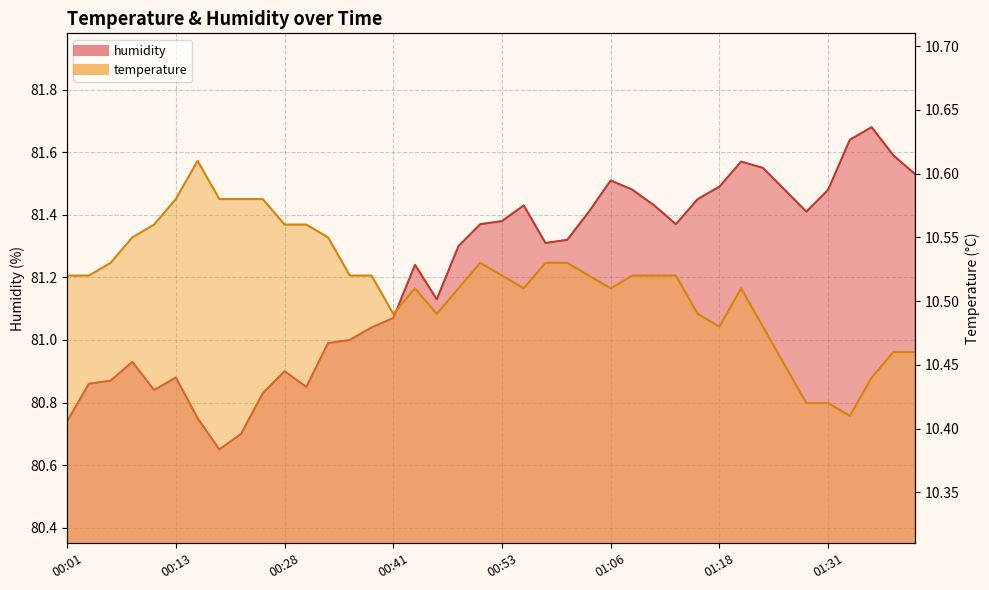

List the labels in order of humidity value, smallest first.

00:18, 00:21, 00:01, 00:16, 00:26, 00:11, 00:31, 00:03, 00:06, 00:13, 00:28, 00:08, 00:33, 00:36, 00:38, 00:41, 00:46, 00:43, 00:48, 00:58, 01:00, 00:51, 01:13, 00:53, 01:03, 01:28, 00:56, 01:11, 01:16, 01:08, 01:26, 01:31, 01:18, 01:06, 01:41, 01:23, 01:21, 01:38, 01:33, 01:36